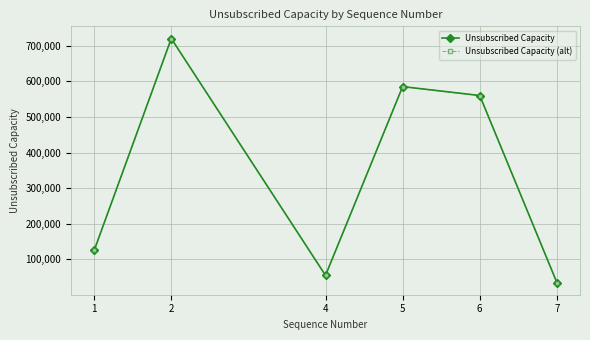

What is the approximate value of Unsubscribed Capacity (alt) at 2, to the nearest 50?

720000